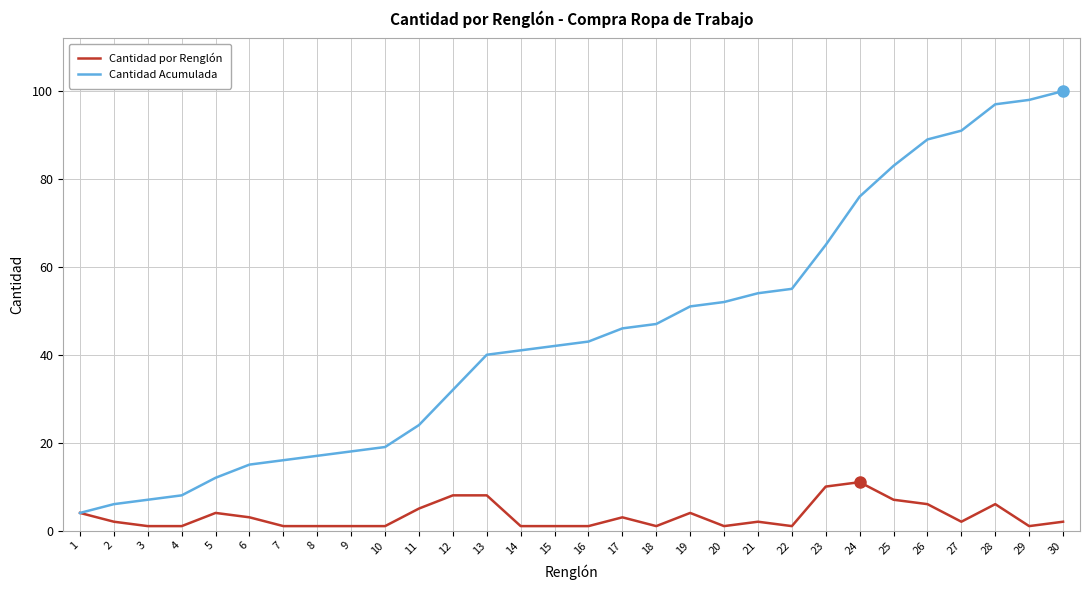

Between 3 and 28, which series saw the biggest shift?

Cantidad Acumulada